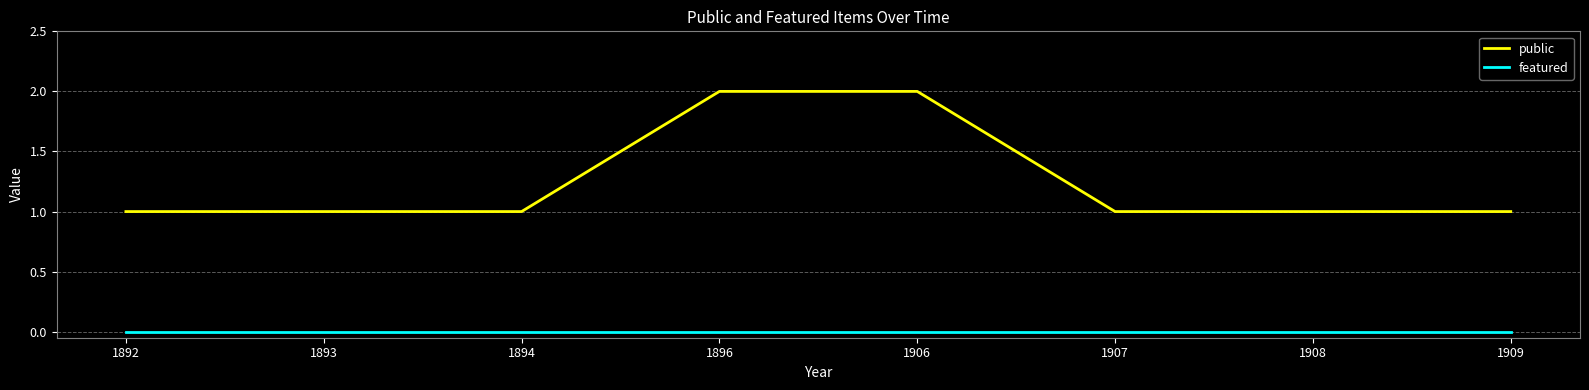

What are all the series names shown in the legend?

public, featured